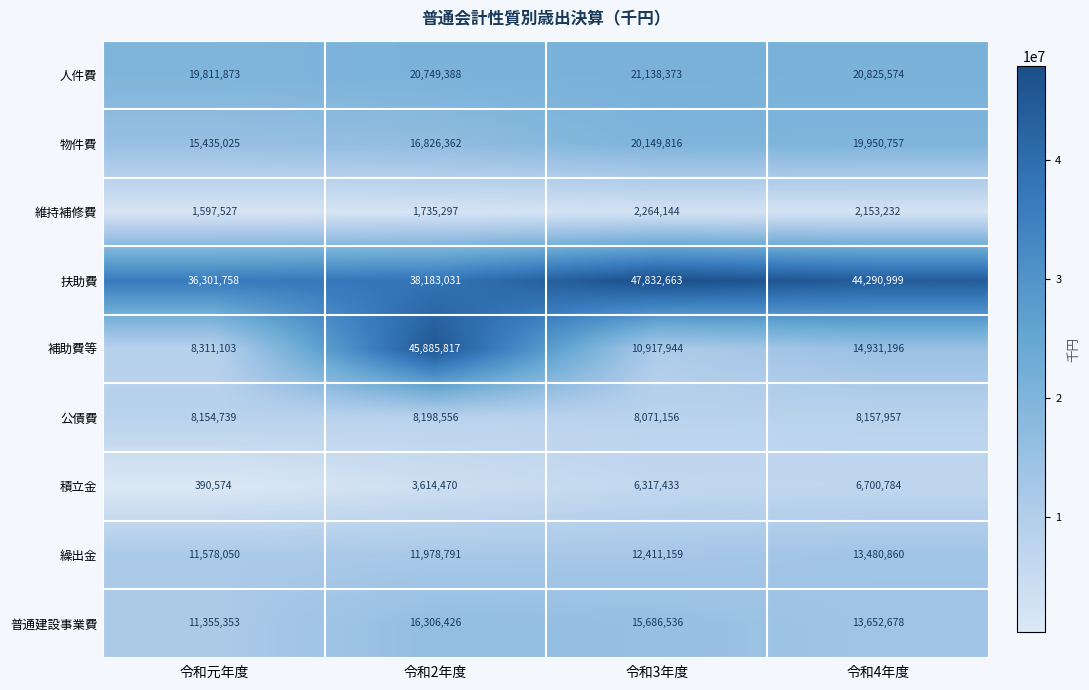

The value of 維持補修費 at 令和2年度 is 1735297. True or false?

True